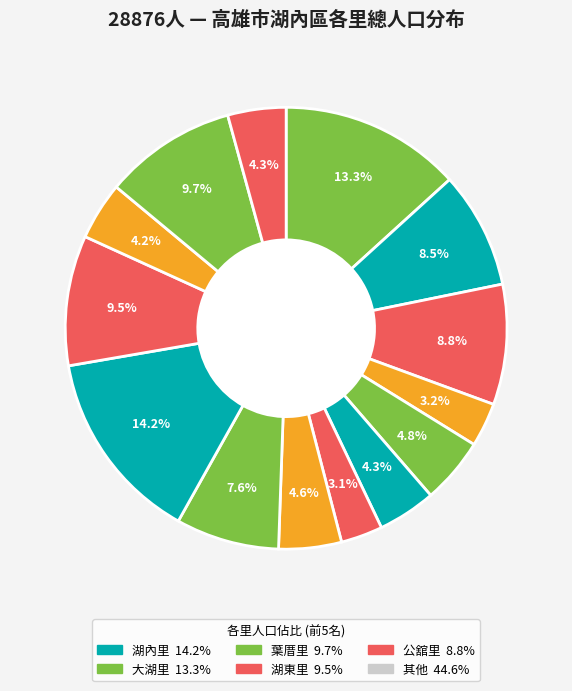

Is there any slice that represents more than half of the pie?

No